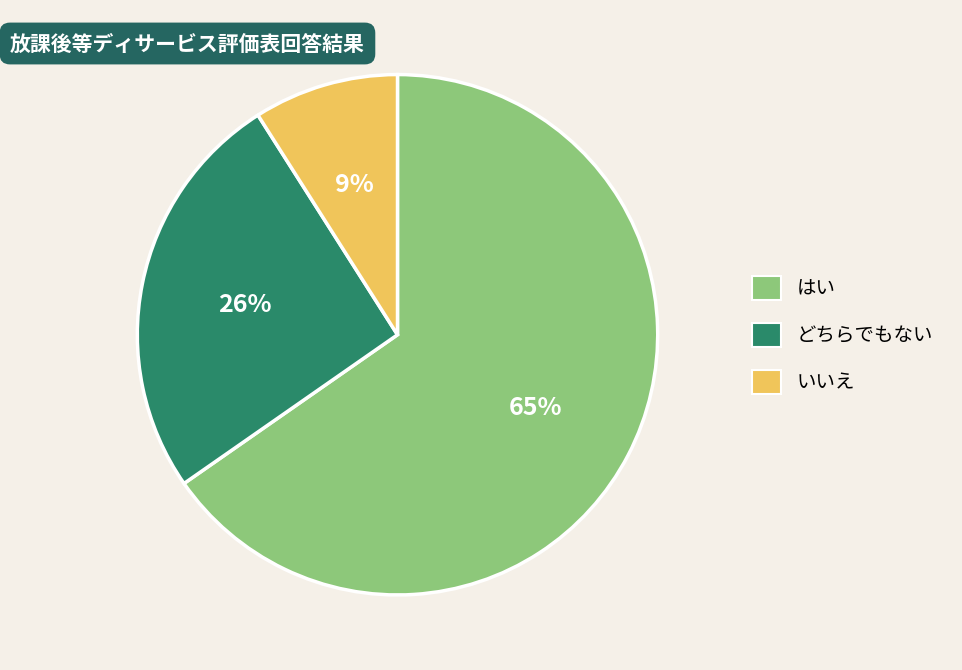

To the nearest percent, what is the average slice percentage?

33%